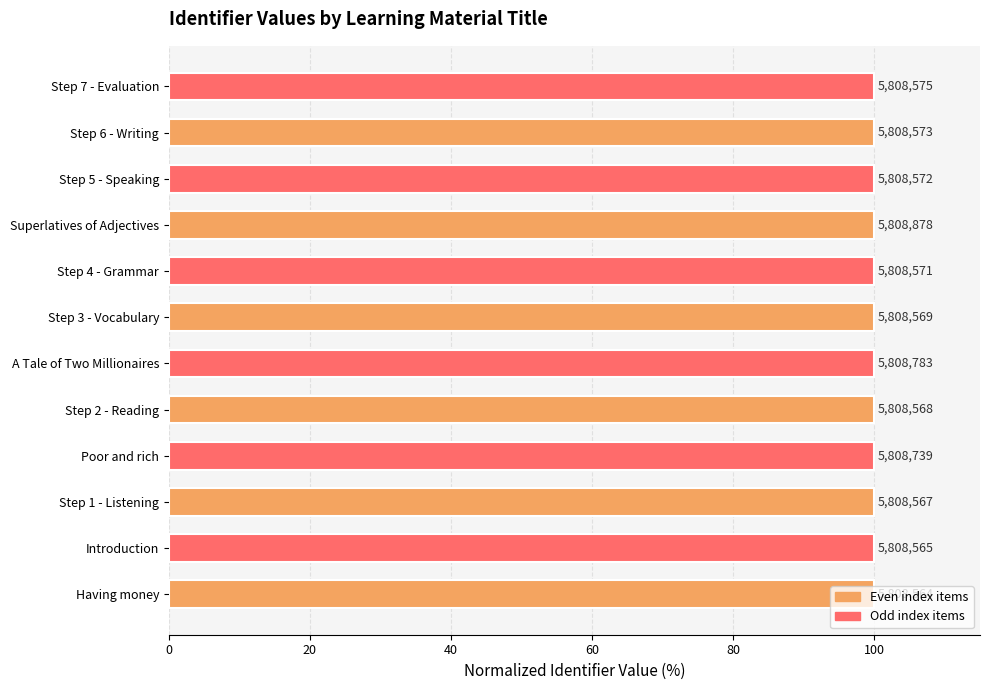

Does the chart contain stacked bars?

No